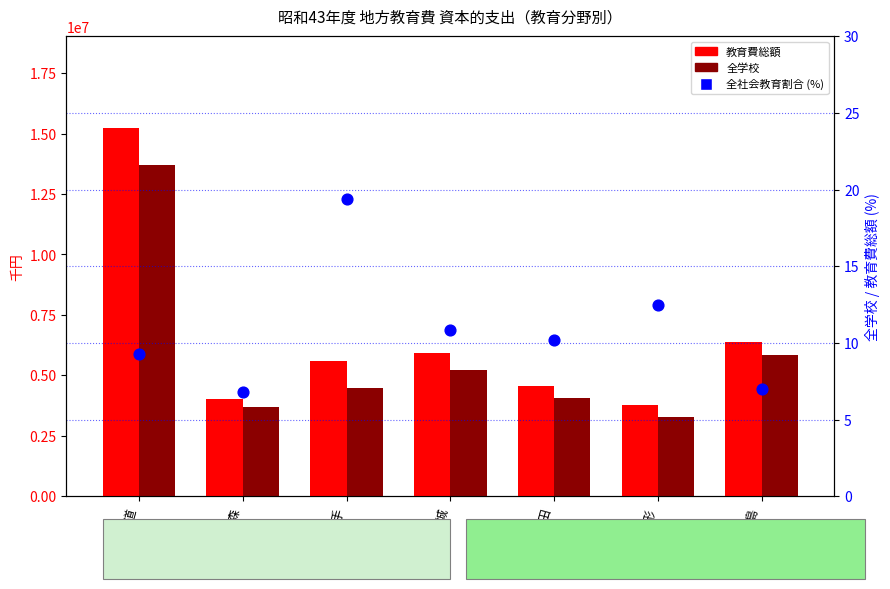

At how many categories does at least one series exceed 10779822?

1